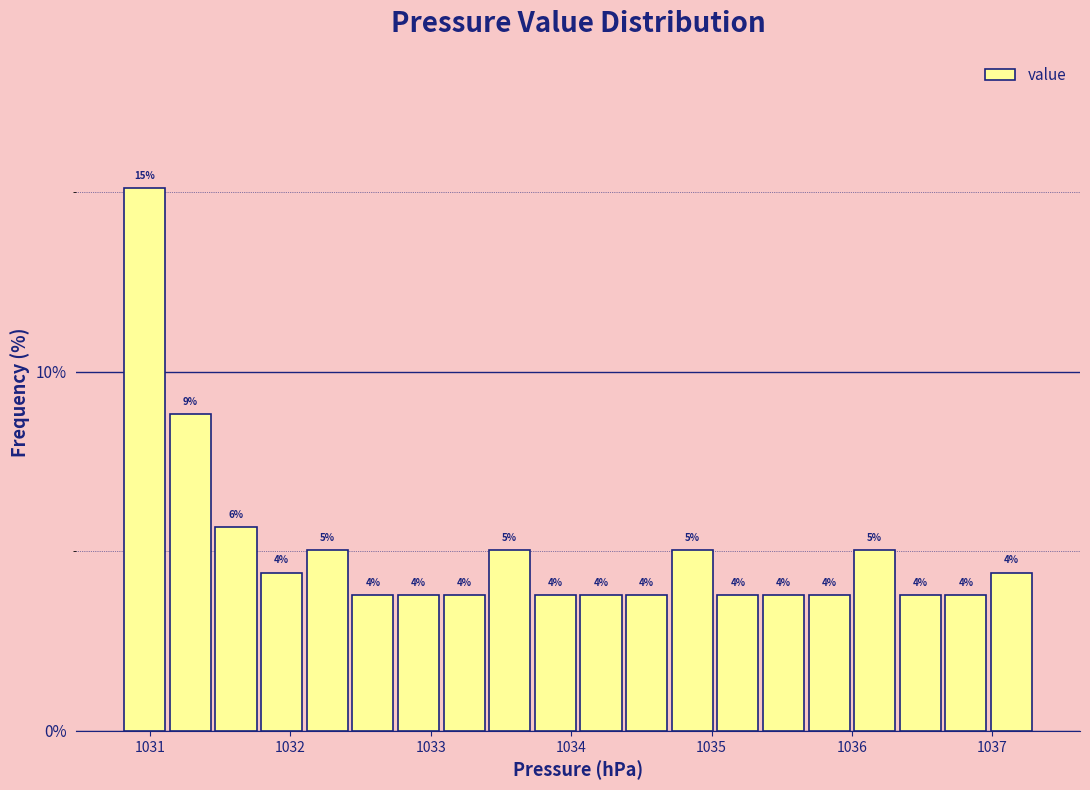

Read against the x-axis, roughly where is the centre of the tallest bar?

1031.0